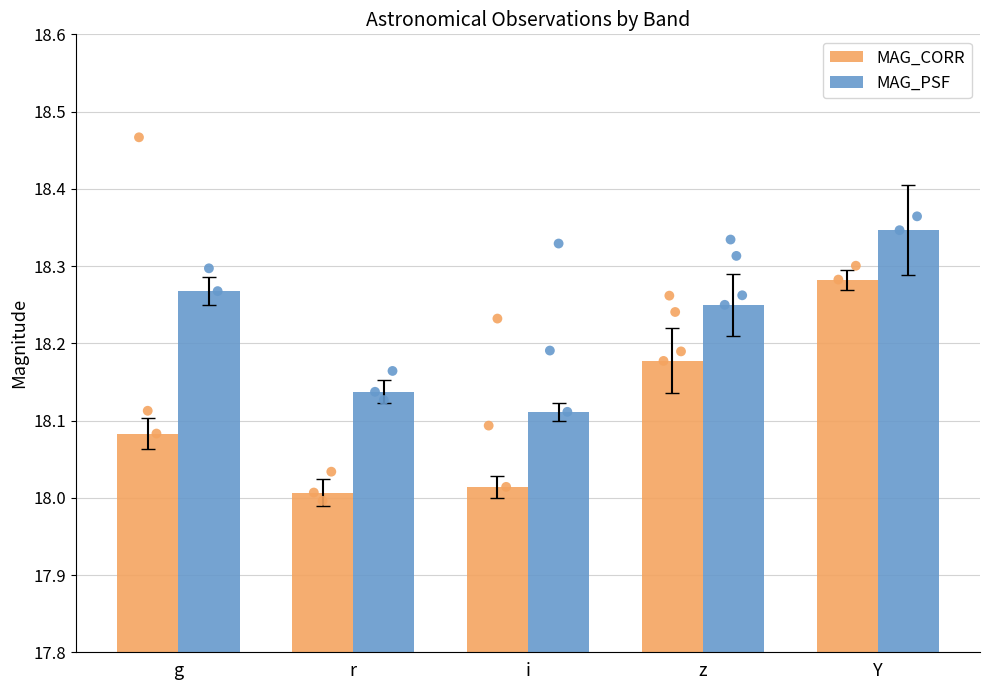

Which series contains the highest Y value?

MAG_PSF